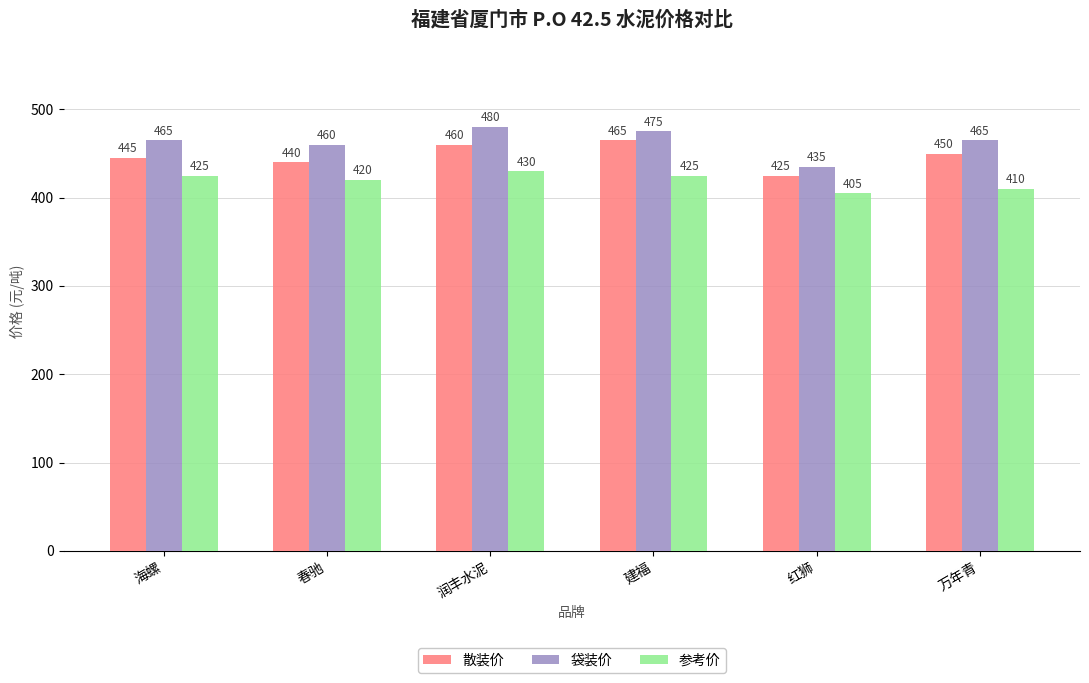

What is the spread (max minus min) of values at 建福?

50